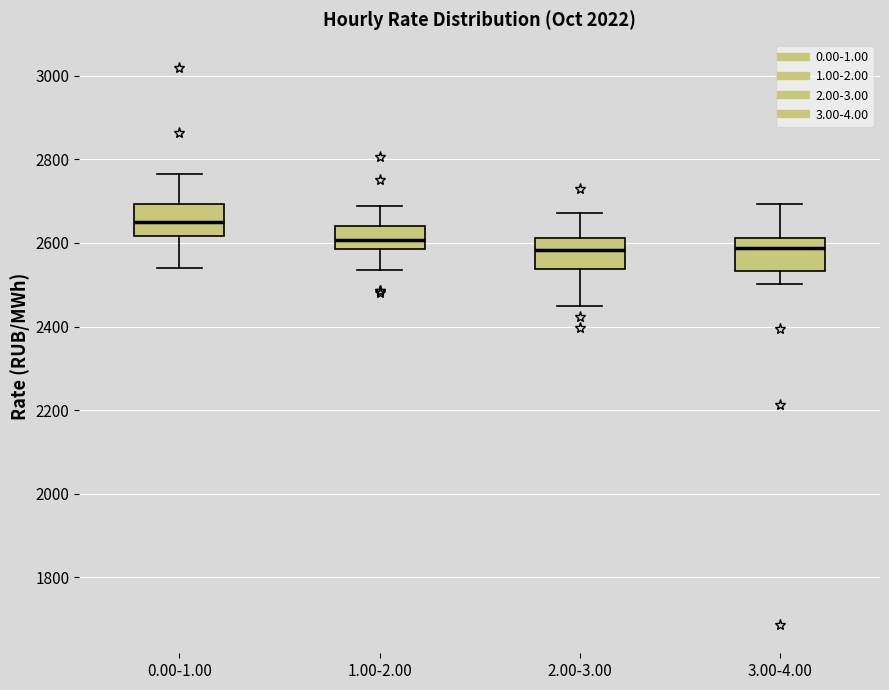

Reading left to right, transcribe this box plot: for each box, give where its median line is, the range the box spans, and where its two whiskers end, as read against the y-axis. The values are not printed on the chart, so give them approximately, as read against the axis.

0.00-1.00: median 2660, box 2620 to 2700, whiskers 2540 to 2760
1.00-2.00: median 2600, box 2580 to 2640, whiskers 2540 to 2680
2.00-3.00: median 2580, box 2540 to 2620, whiskers 2440 to 2680
3.00-4.00: median 2580, box 2540 to 2620, whiskers 2500 to 2700